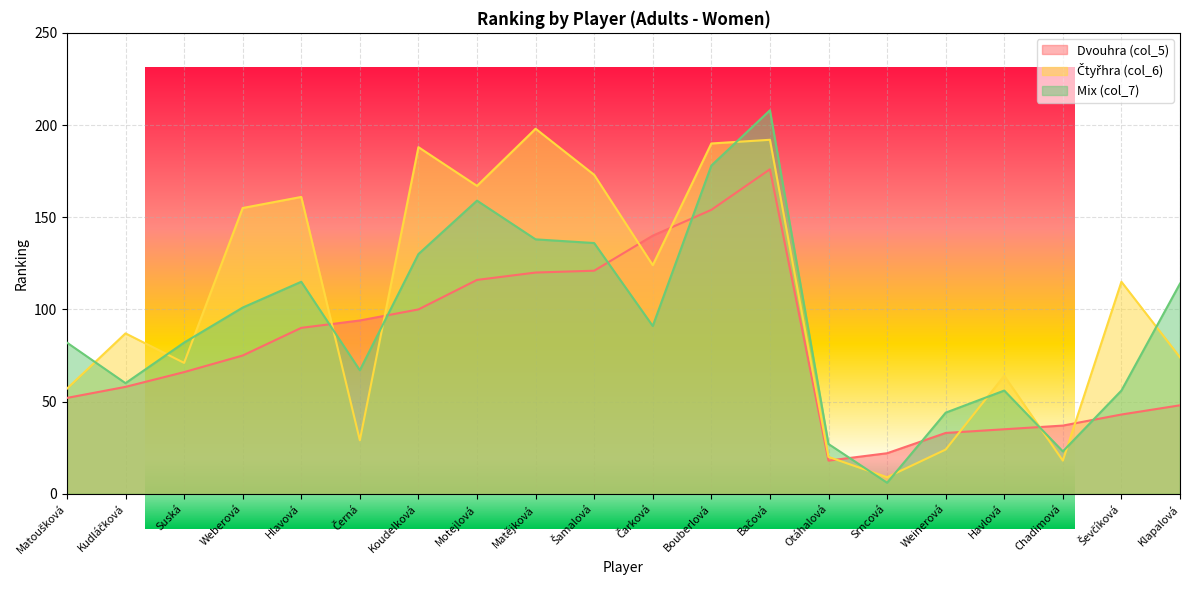

What is the total value across all series at Hlavová?

366